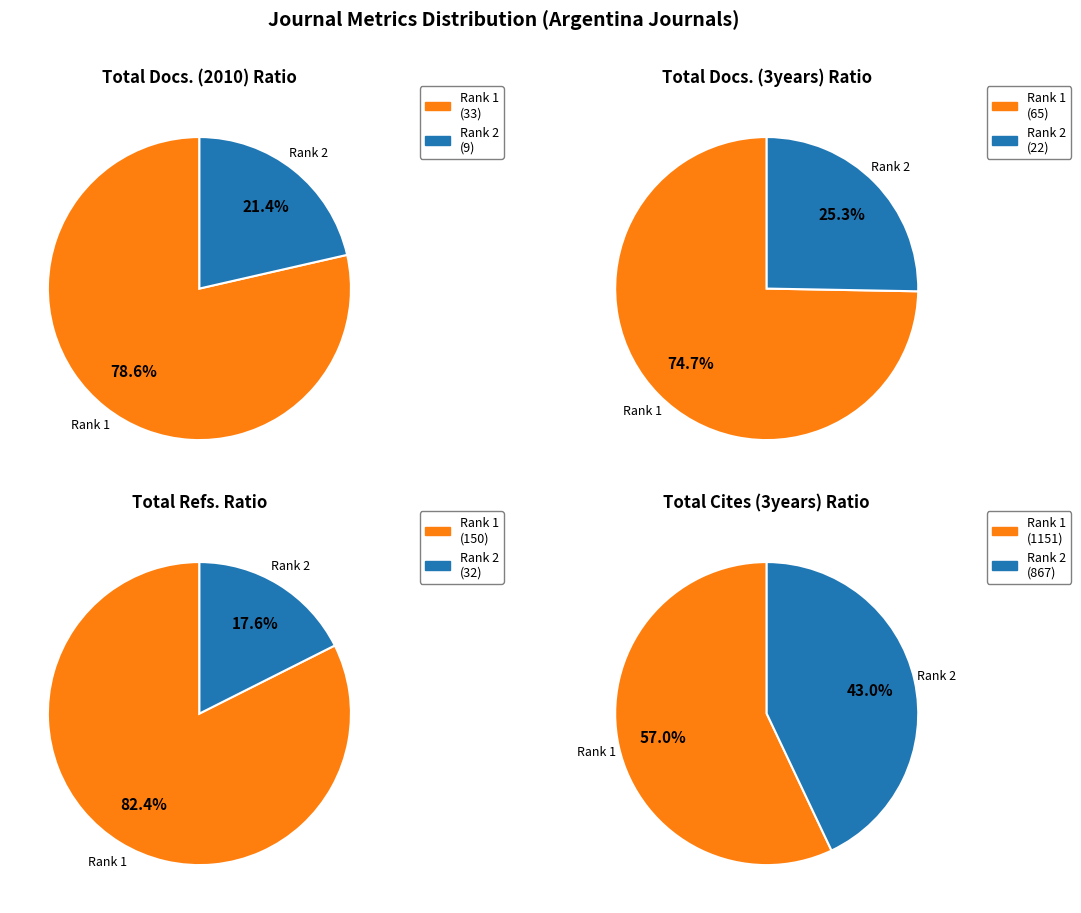

To the nearest percent, what portion does Rank 1 (Revista Argentina de Microbiologia) represent?

79%